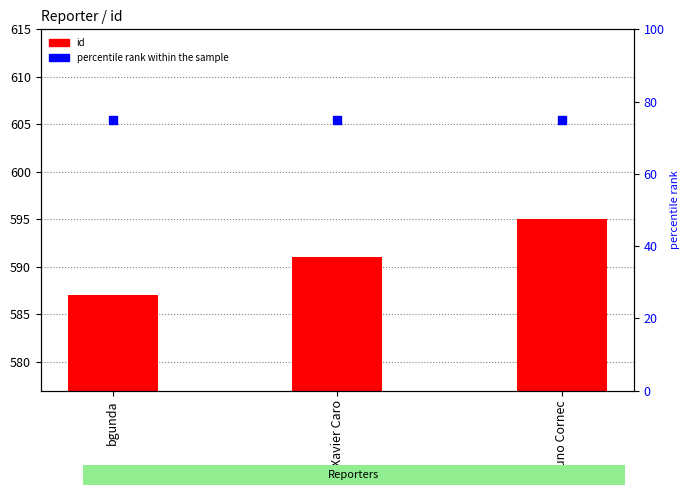

At how many categories does at least one series exceed 220?

3